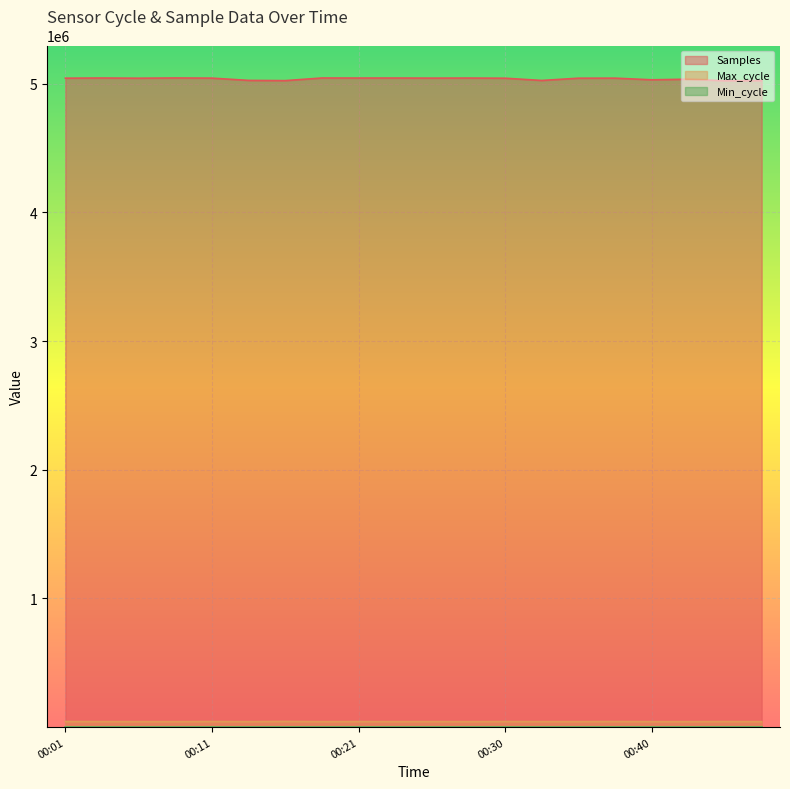

Count the number of data series in this chart.

3